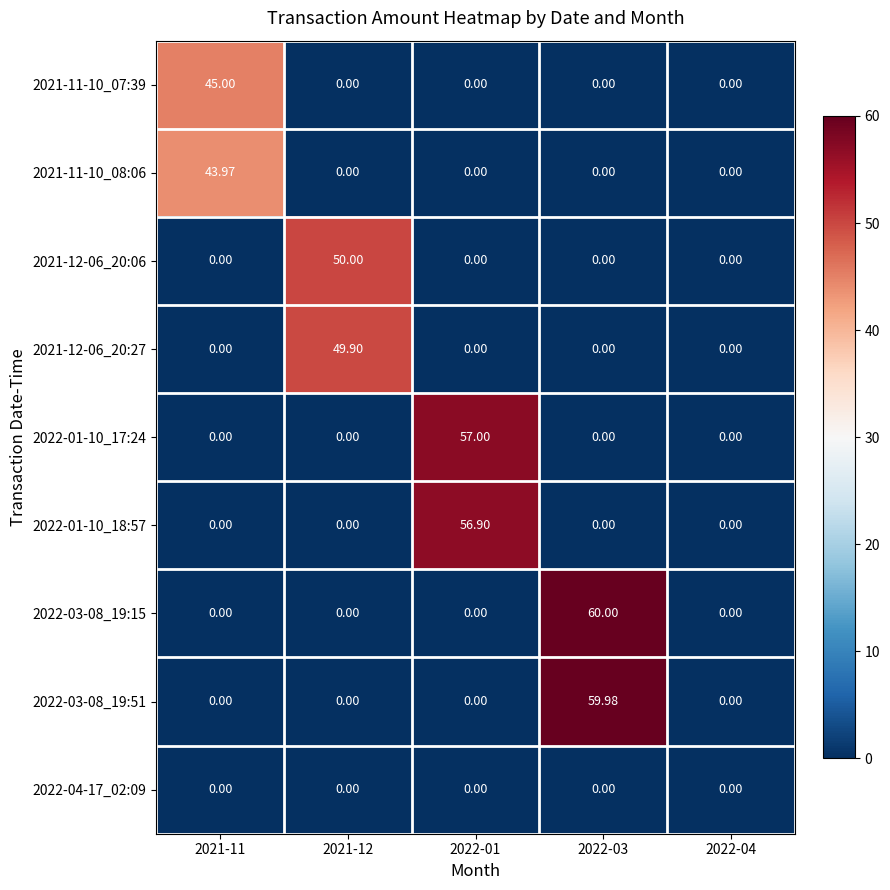

Which category has the lowest value across all series?

2021-12